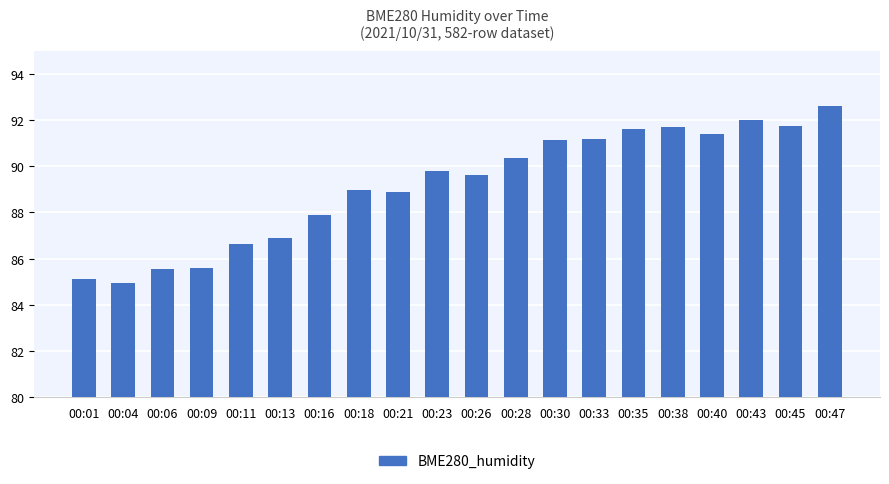

What is the value of the 4th bar from the left?

85.6